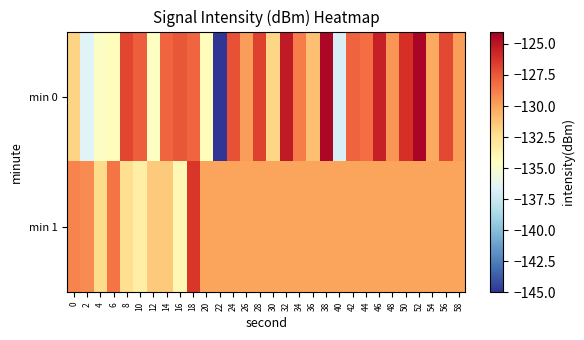

What is the total value across all series at 10?

-261.1